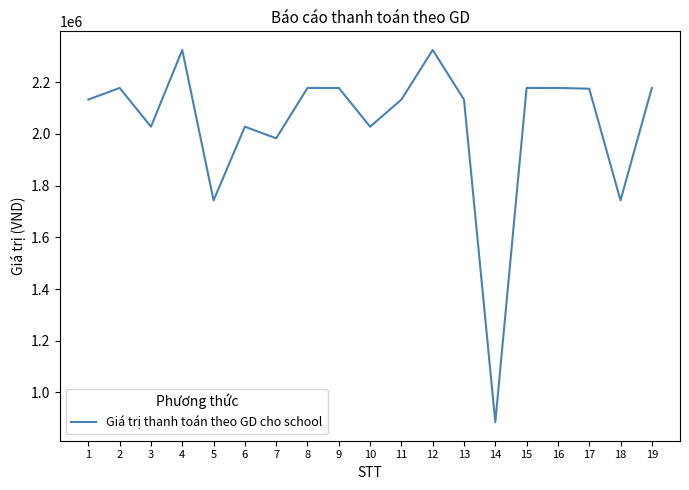

What is the minimum value shown in the chart?

885000